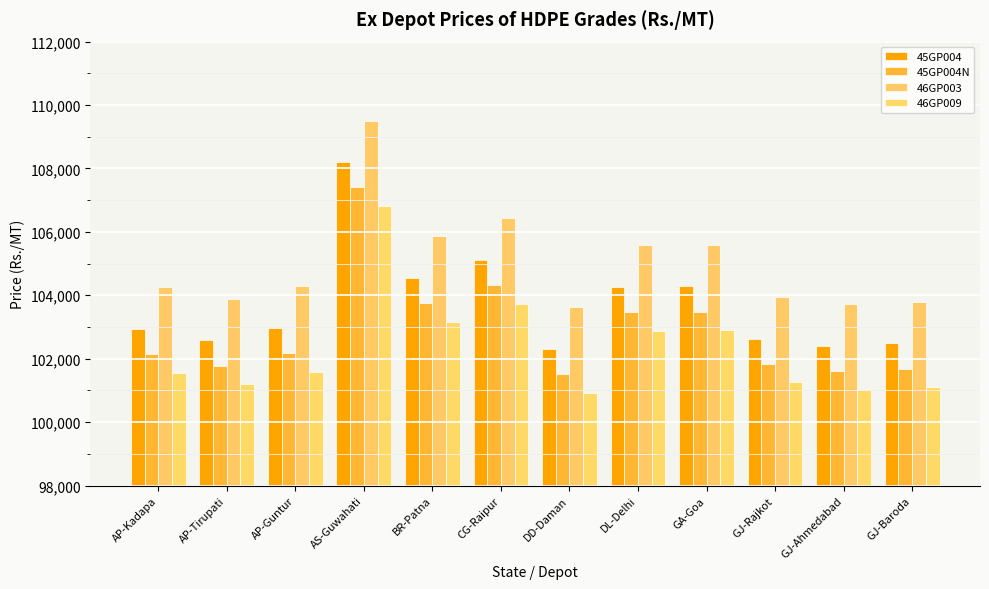

True or false: 45GP004N has a value of 101830 at GJ-Rajkot.

True